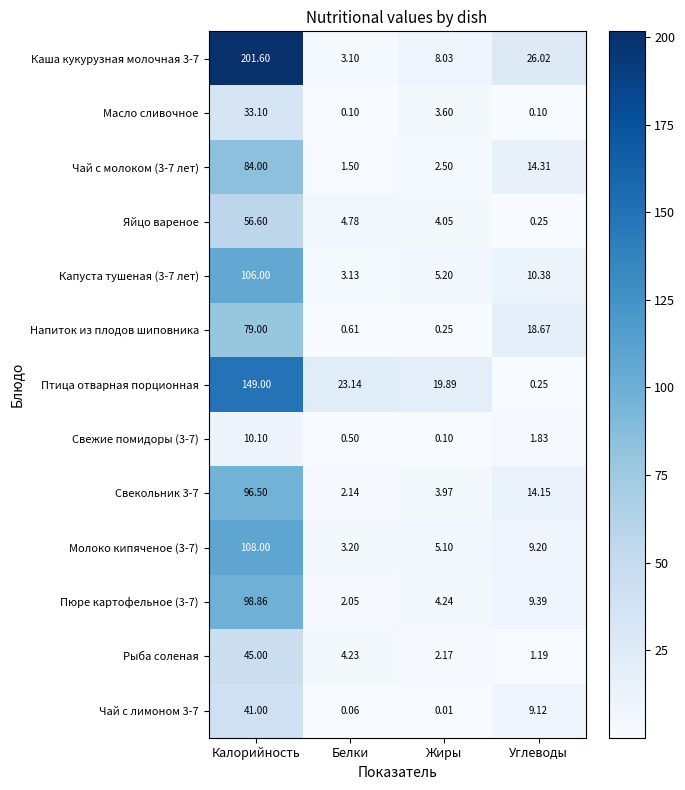

Is the value of Птица отварная порционная at Калорийность greater than the value of Молоко кипяченое (3-7) at Жиры?

Yes